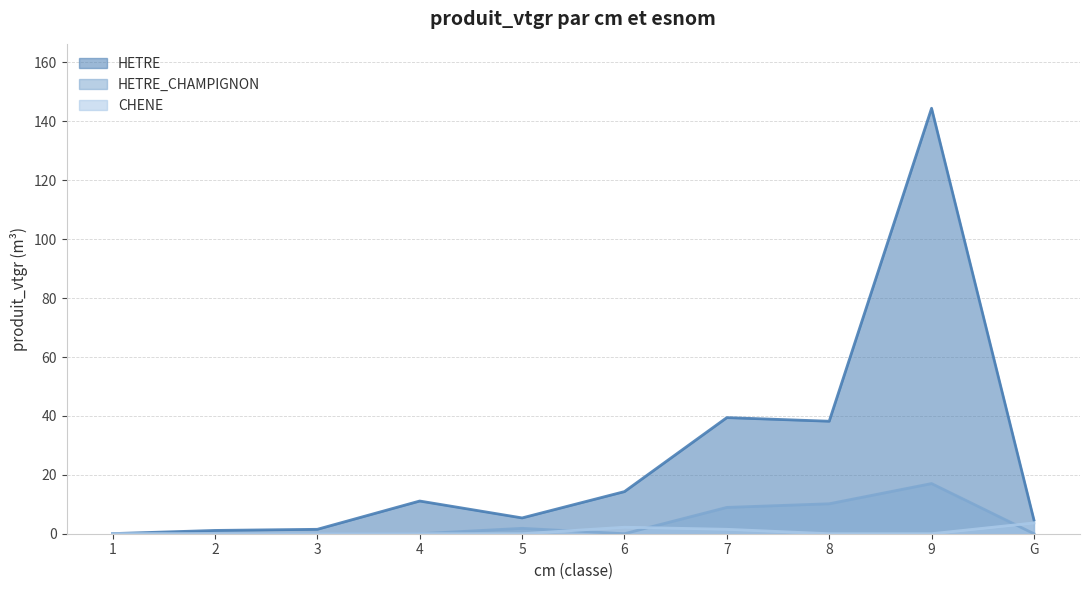

Between 7 and 9, which series saw the biggest shift?

HETRE